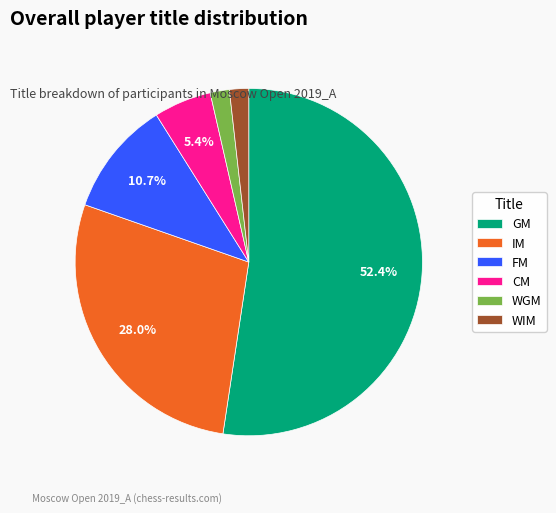

How many segments does this pie chart have?

6